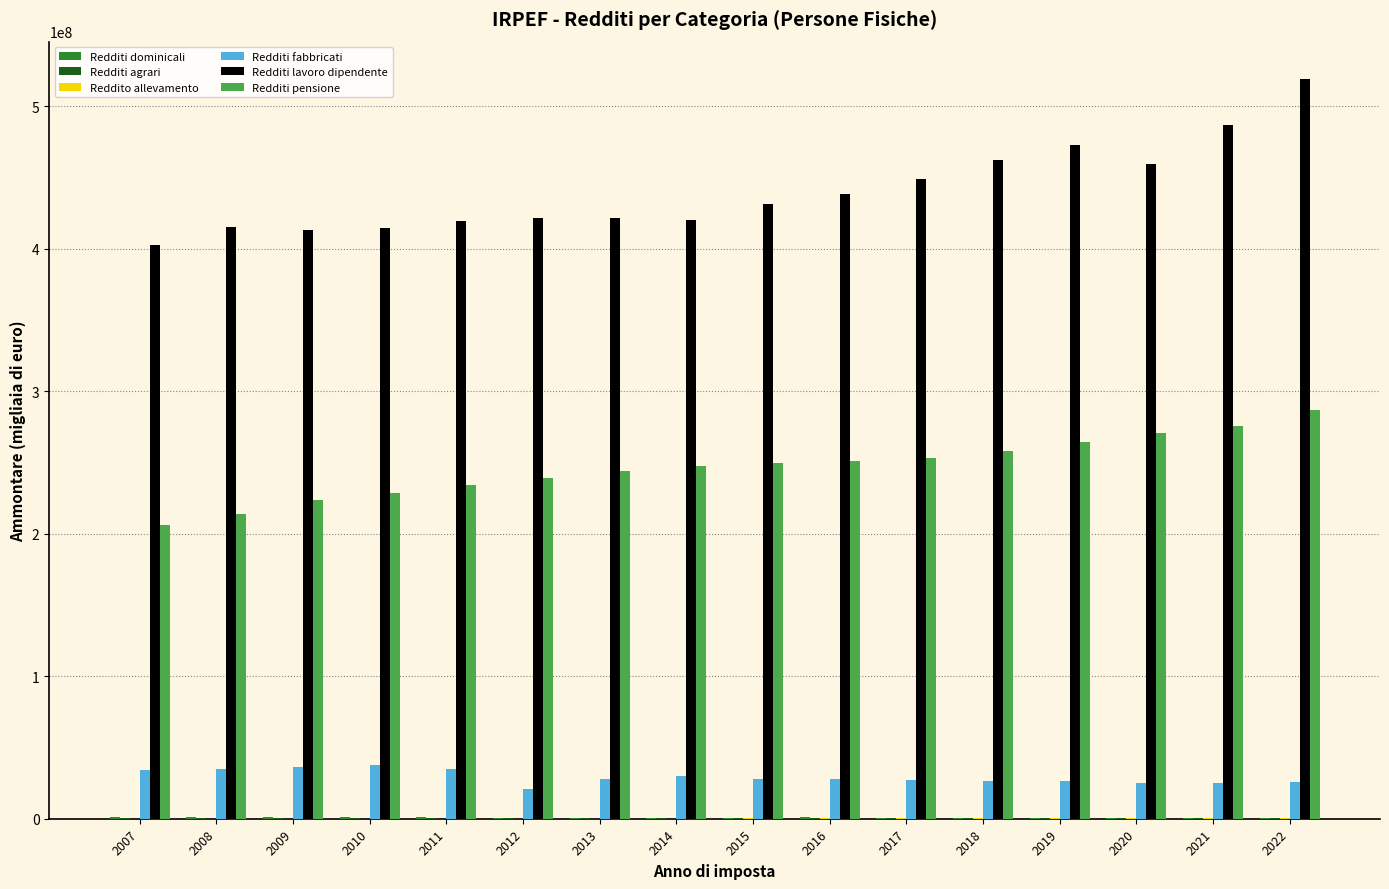

What is the sum of all Redditi pensione values?

3944181533.7